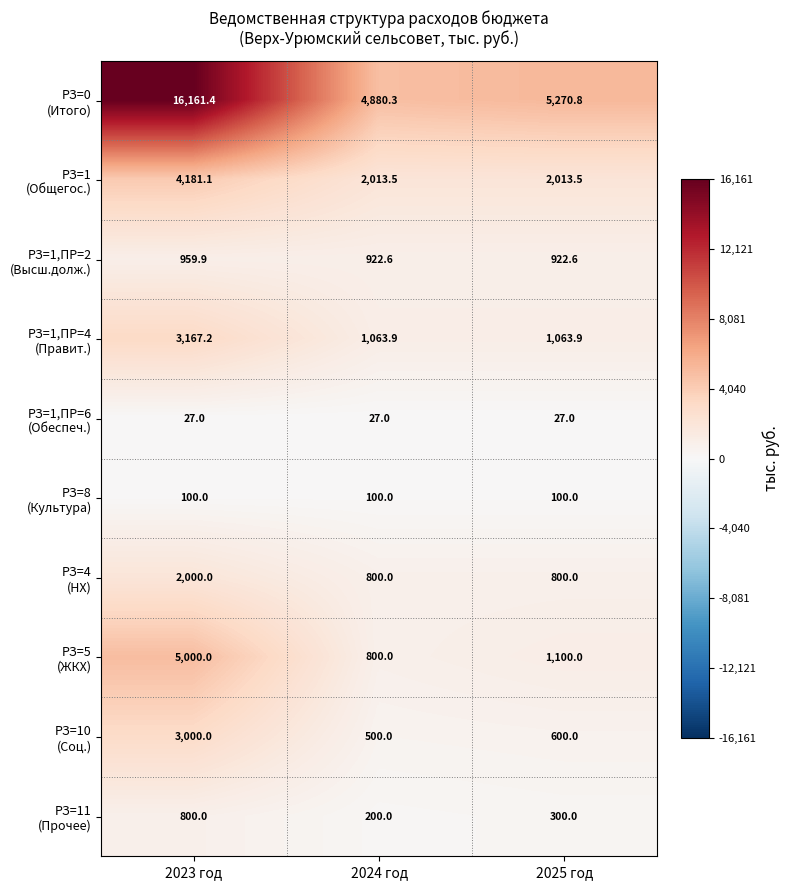

At which category does the chart reach its peak across all series?

2023 год